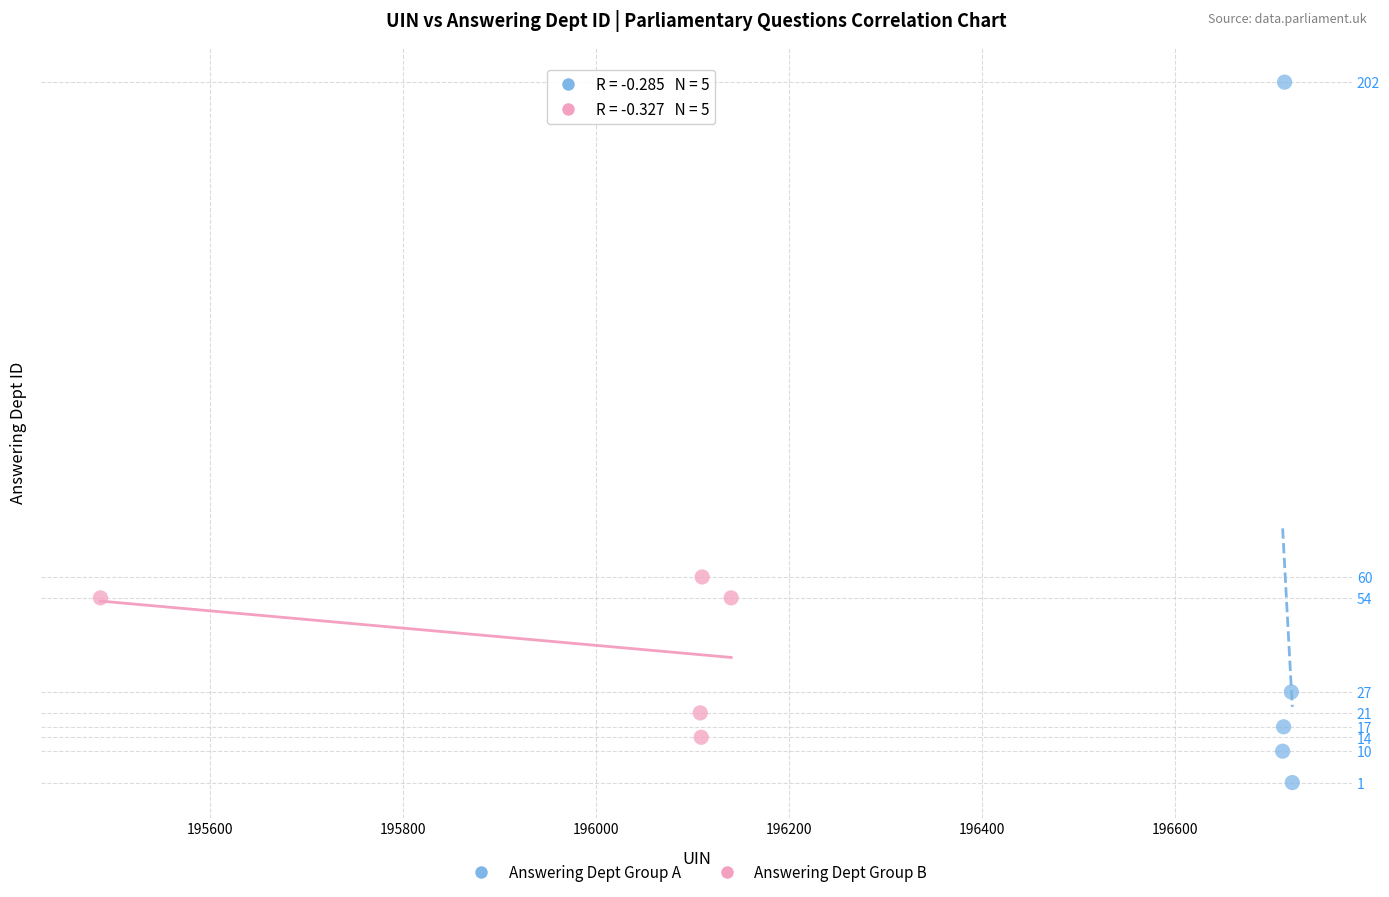

Which series has the largest Y range (max minus min)?

Answering Dept Group A